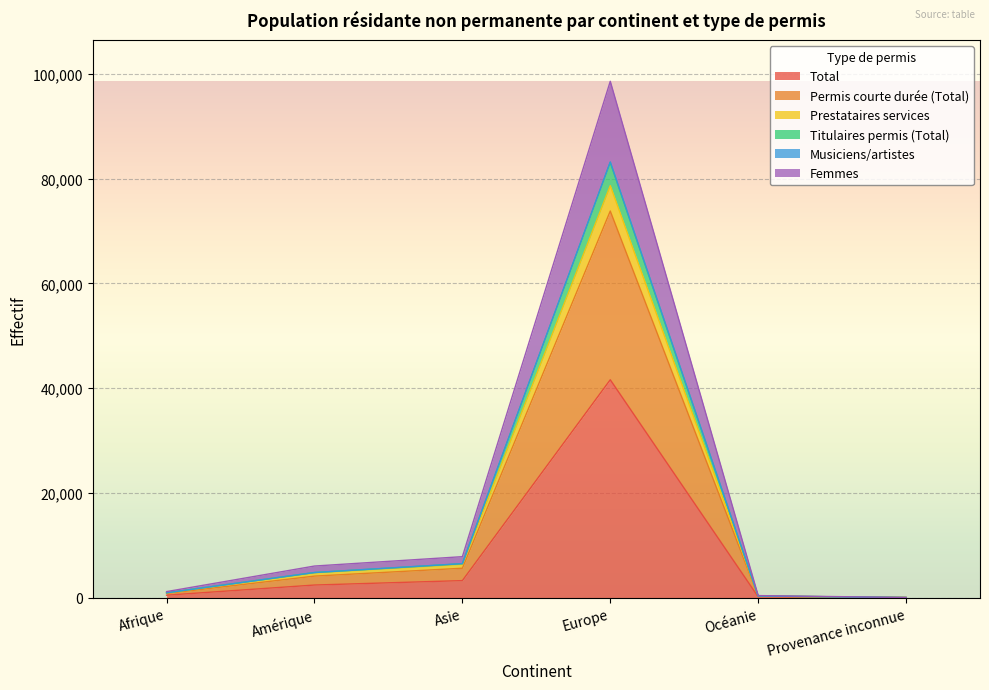

True or false: Femmes and Prestataires services cross at least once.

False